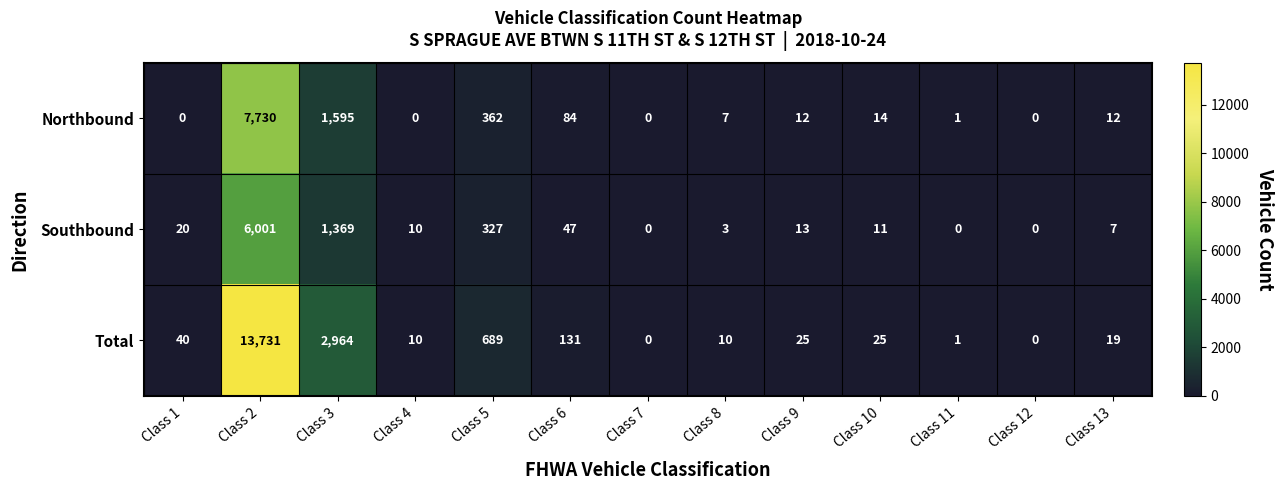

The value of Total at Class 10 is 25. True or false?

True